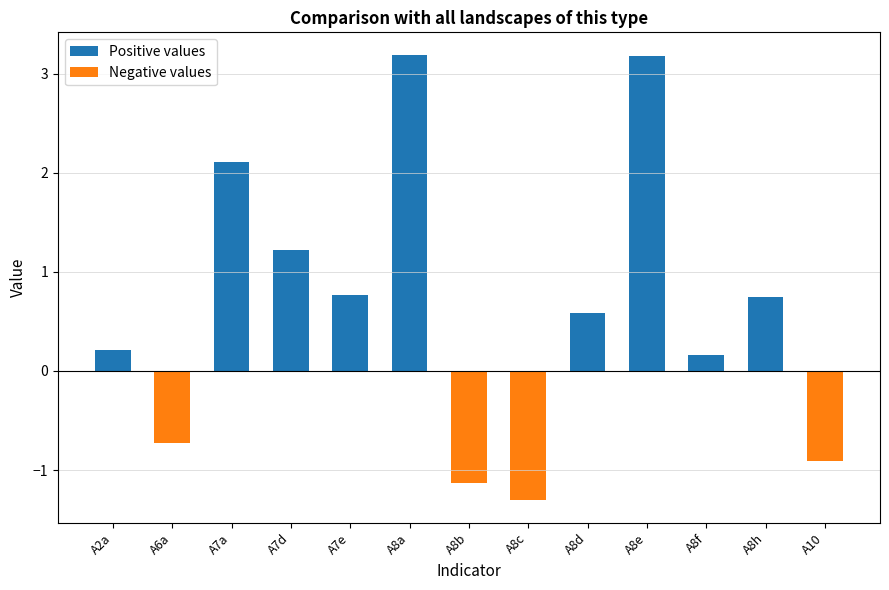

The Negative values series shows 0.9 at A8d. True or false?

False